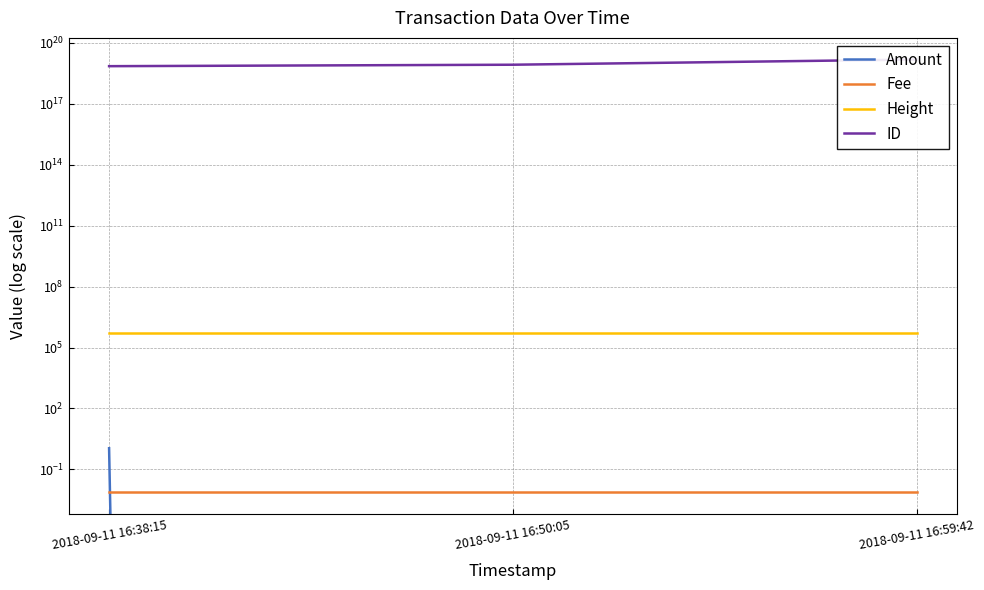

How many categories are shown in the chart?

3